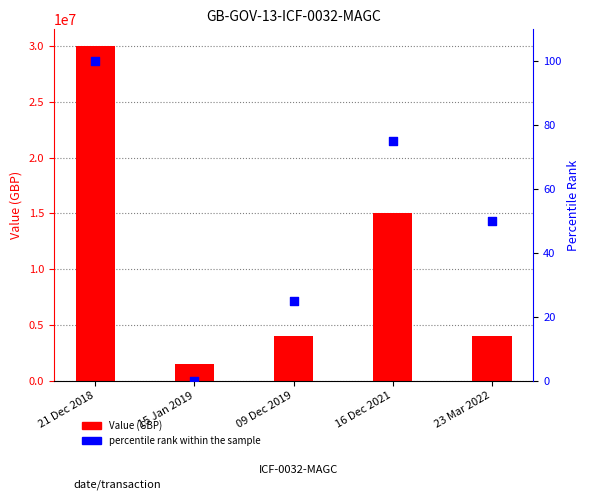

Which series has the widest spread of Y values?

Value (GBP)